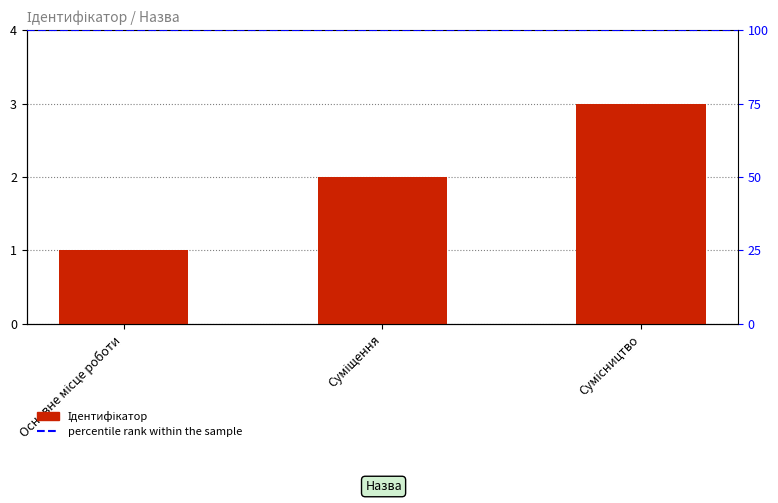

What position from the right is Суміщення?

2